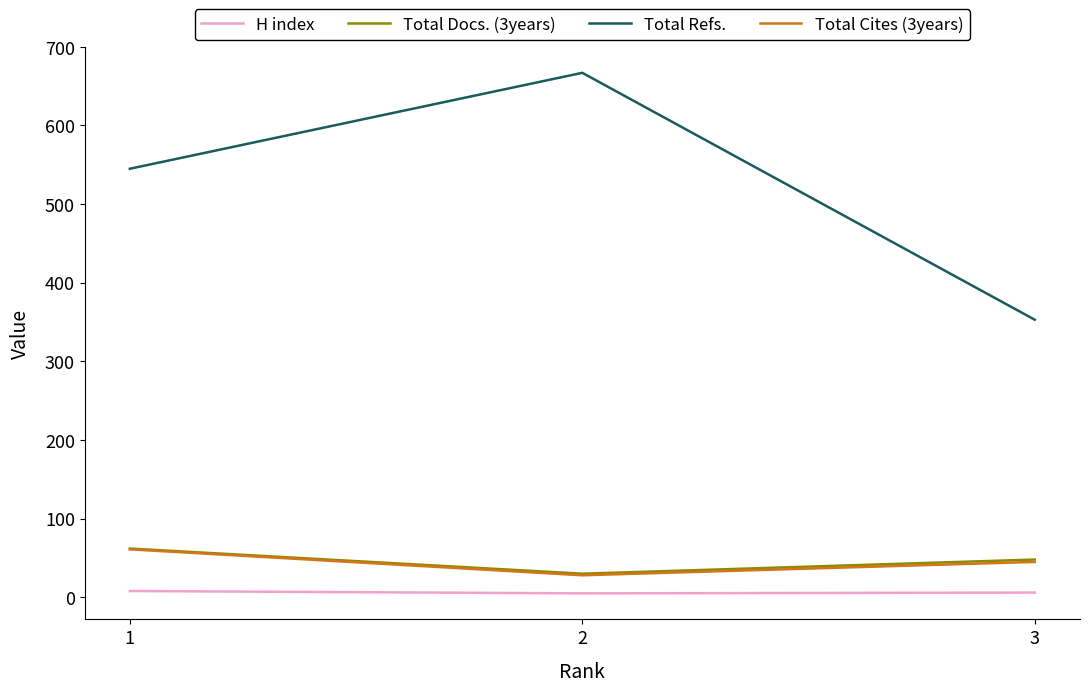

How many categories are shown in the chart?

3